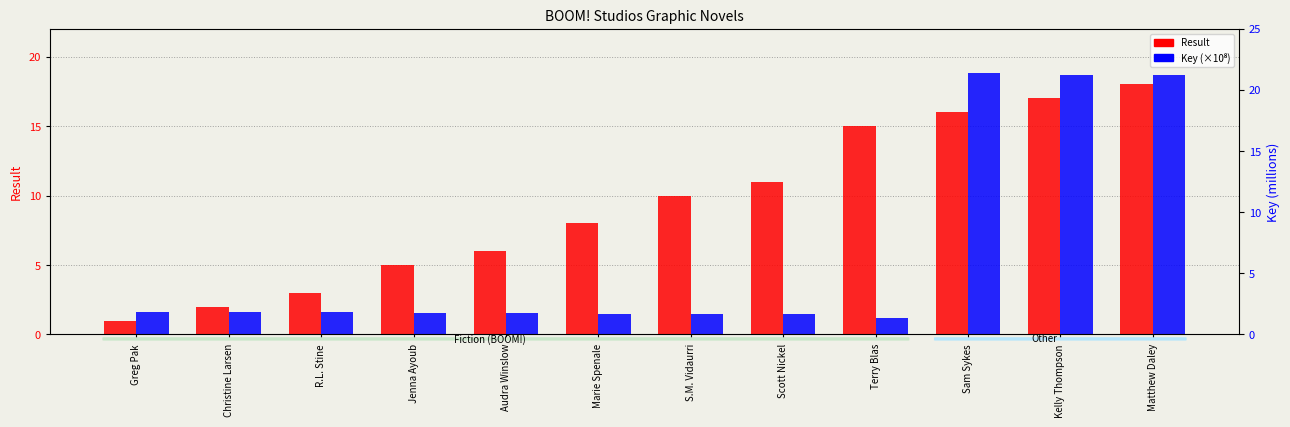

Between Jenna Ayoub and S.M. Vidaurri, which is larger?

S.M. Vidaurri